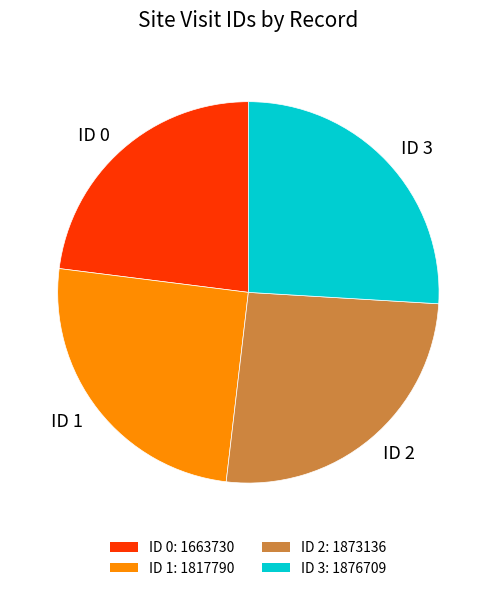

What is the smallest slice in the pie chart?

ID 0